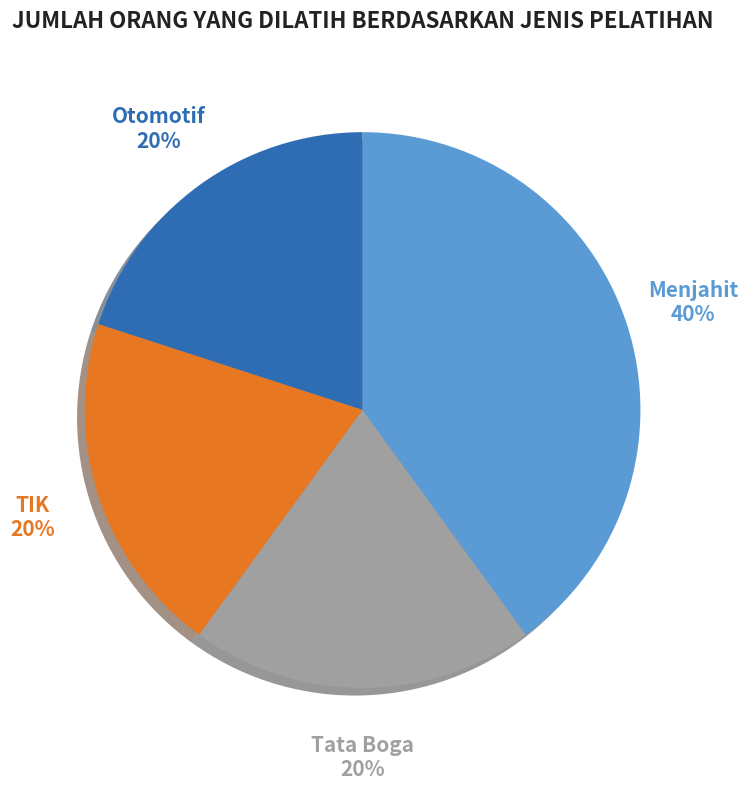

Count the number of slices in the pie.

4